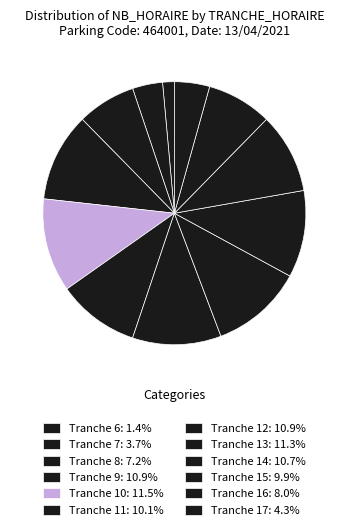

How many segments does this pie chart have?

12